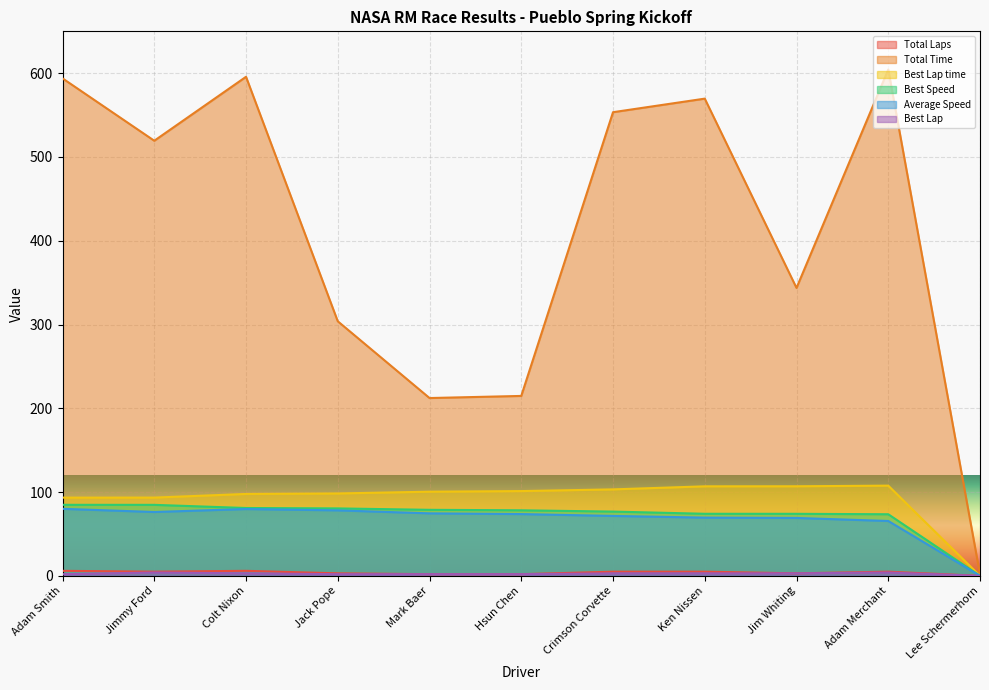

Is the value of Total Time at Lee Schermerhorn greater than the value of Best Lap at Adam Smith?

No